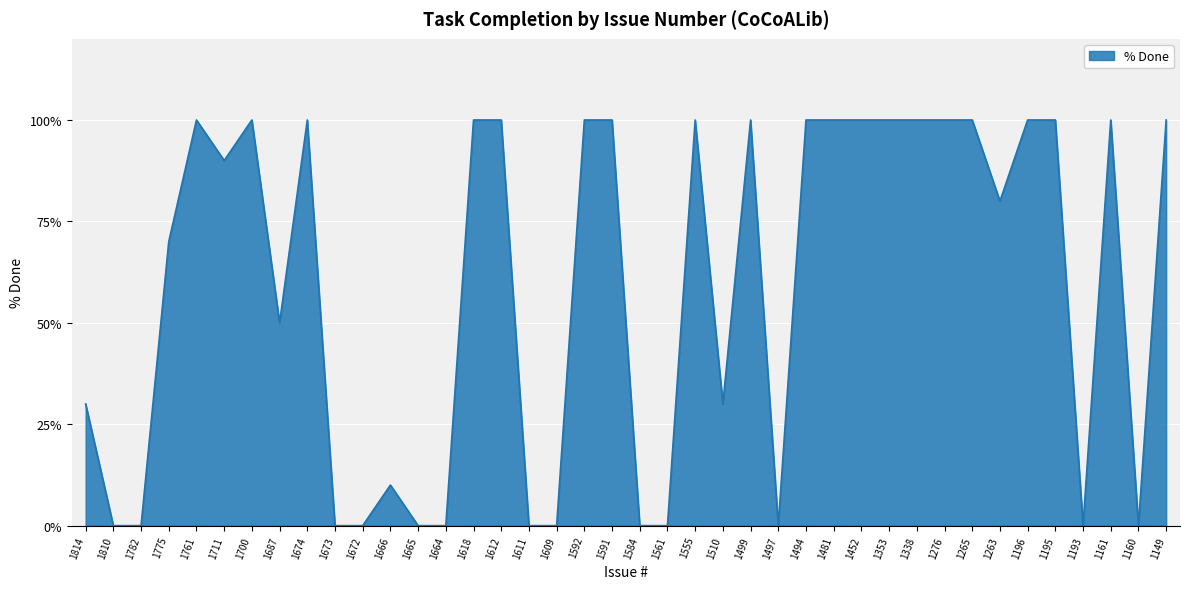

Reading right to left, what are all the values shown in this chart?

1149=100	1160=0	1161=100	1193=0	1195=100	1196=100	1263=80	1265=100	1276=100	1338=100	1353=100	1452=100	1481=100	1494=100	1497=0	1499=100	1510=30	1555=100	1561=0	1584=0	1591=100	1592=100	1609=0	1611=0	1612=100	1618=100	1664=0	1665=0	1666=10	1672=0	1673=0	1674=100	1687=50	1700=100	1711=90	1761=100	1775=70	1782=0	1810=0	1814=30